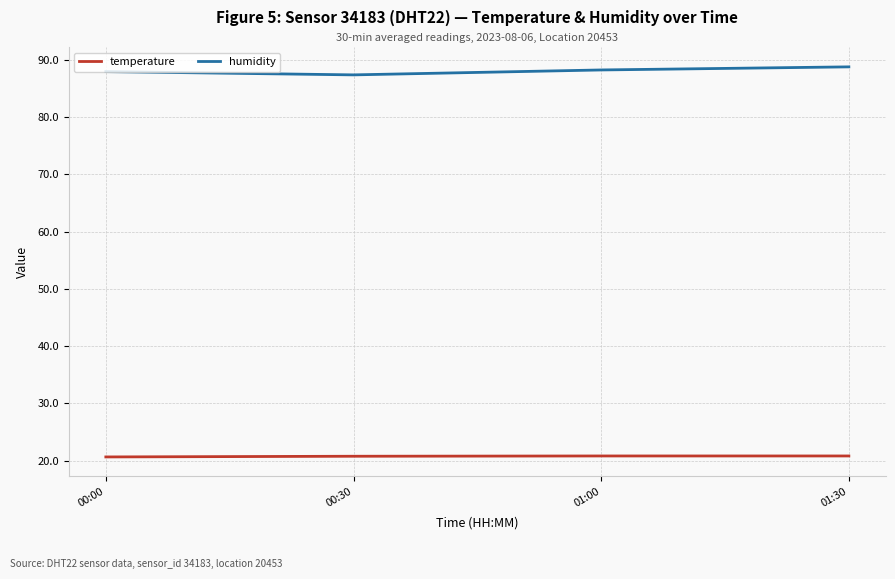

What is the maximum value for temperature?

20.8